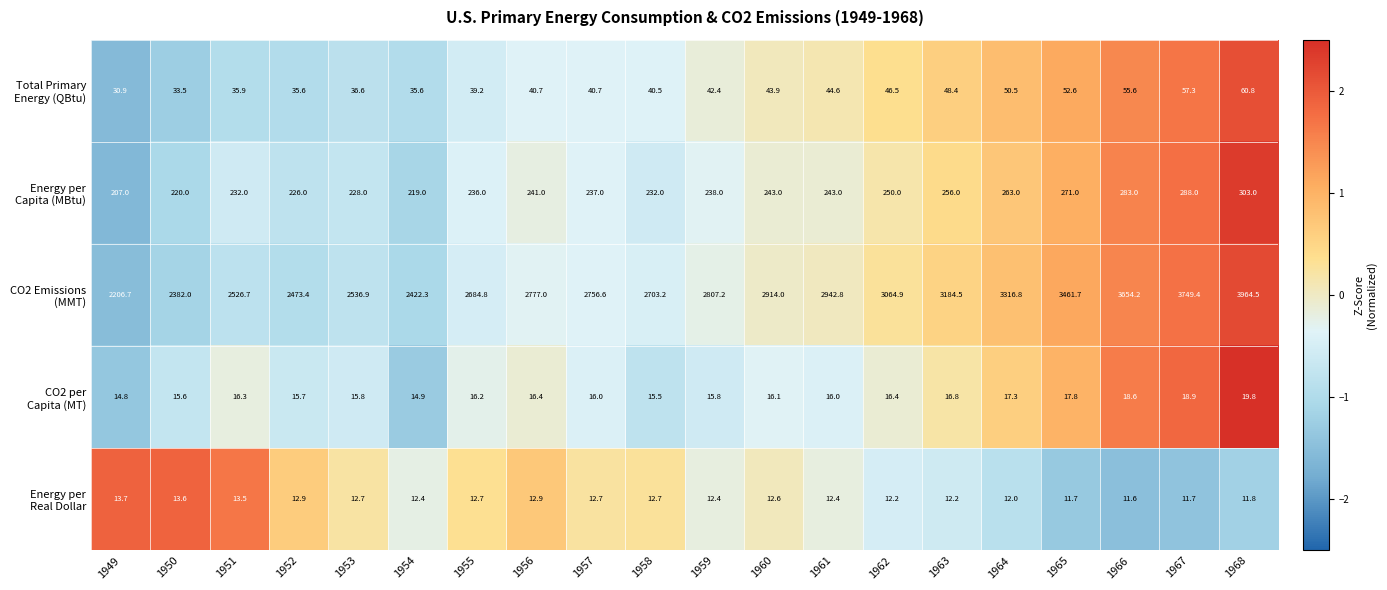

At how many categories does at least one series exceed 2029?

20